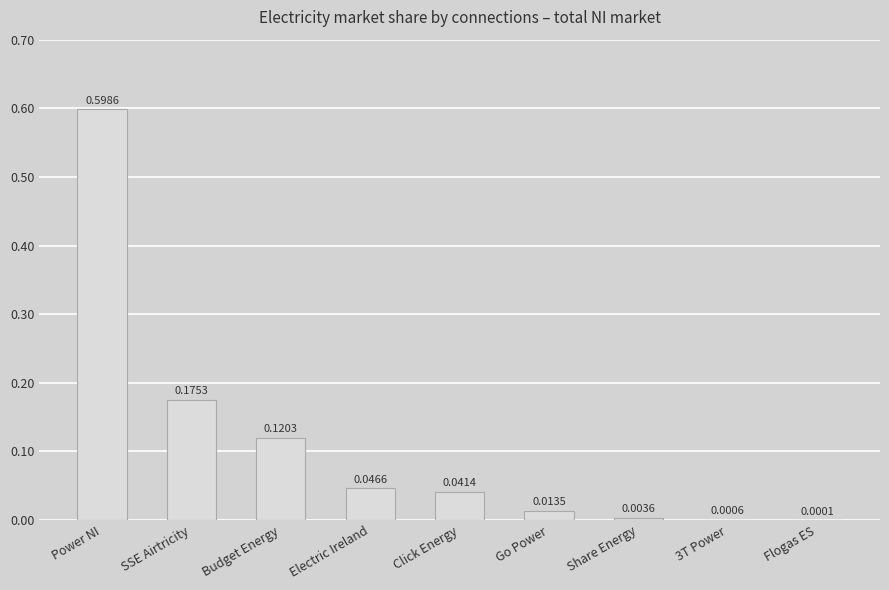

Are the bars grouped side by side (vs. stacked)?

No